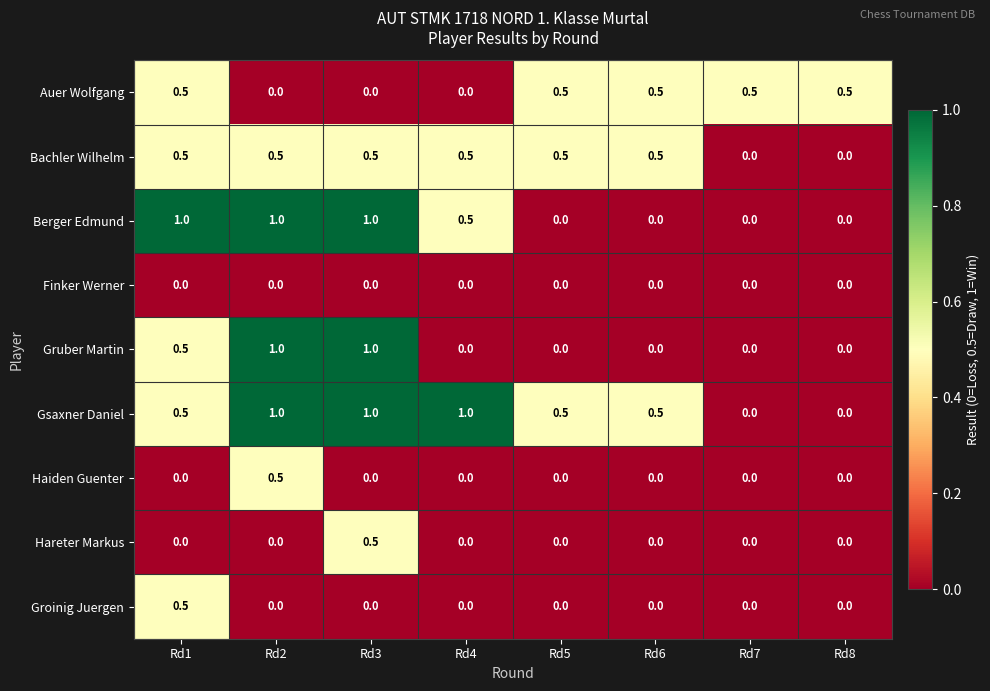

The Berger Edmund series shows 0.3 at Rd8. True or false?

False